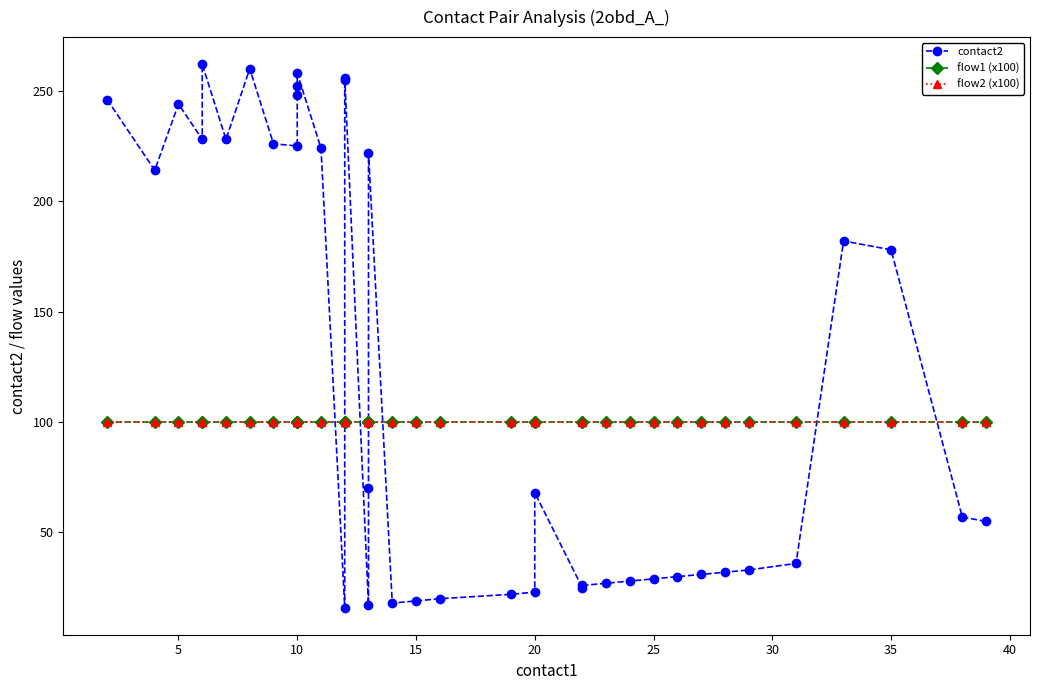

Is this an area chart (filled region under the line)?

No